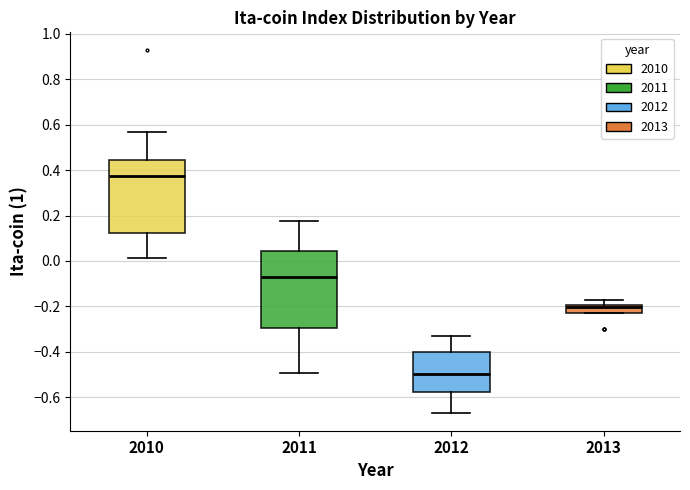

Which box's median line is the lowest?

2012